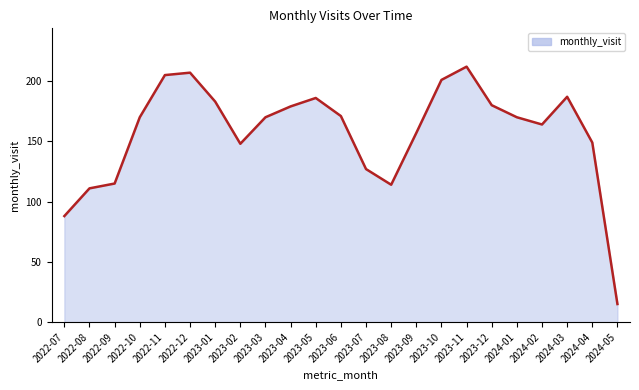

Reading left to right, extract all data points from this chart.

2022-07=88	2022-08=111	2022-09=115	2022-10=170	2022-11=205	2022-12=207	2023-01=183	2023-02=148	2023-03=170	2023-04=179	2023-05=186	2023-06=171	2023-07=127	2023-08=114	2023-09=157	2023-10=201	2023-11=212	2023-12=180	2024-01=170	2024-02=164	2024-03=187	2024-04=149	2024-05=15